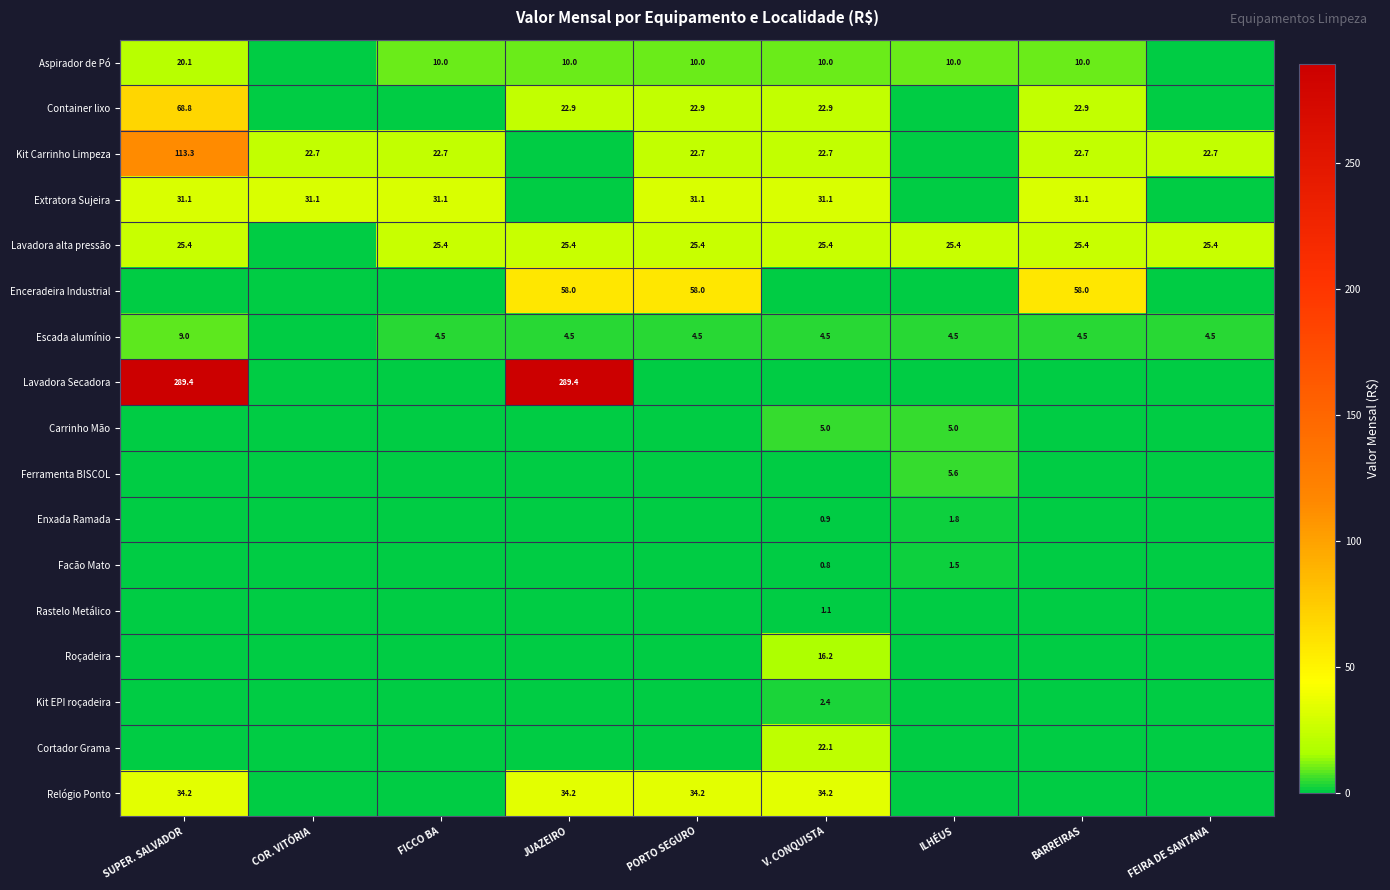

True or false: Carrinho Mão has a value of 2.0 at V. CONQUISTA.

False